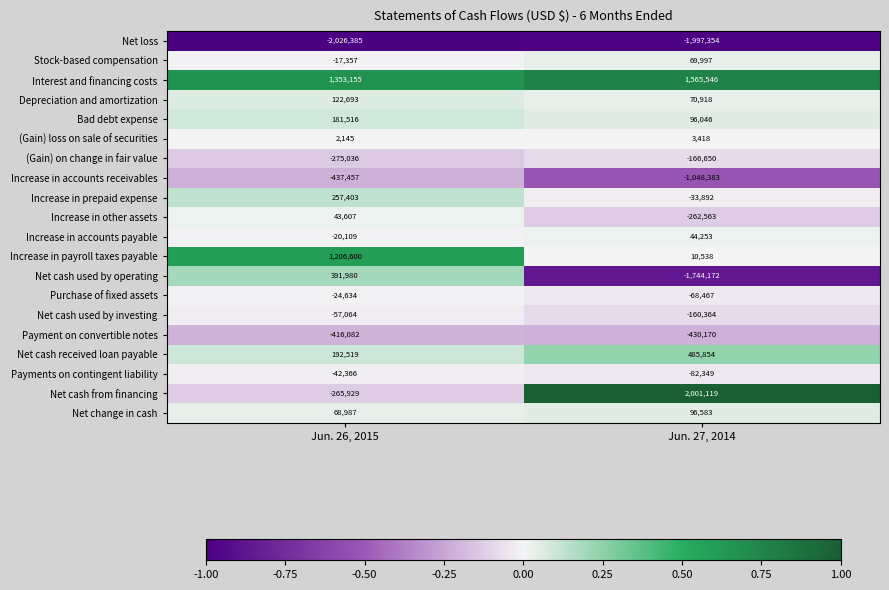

List the series in order of their peak value, lowest first.

Net loss, Increase in accounts receivables, Payment on convertible notes, (Gain) on change in fair value, Net cash used by investing, Payments on contingent liability, Purchase of fixed assets, (Gain) loss on sale of securities, Increase in other assets, Increase in accounts payable, Stock-based compensation, Net change in cash, Depreciation and amortization, Bad debt expense, Increase in prepaid expense, Net cash used by operating, Net cash received loan payable, Increase in payroll taxes payable, Interest and financing costs, Net cash from financing